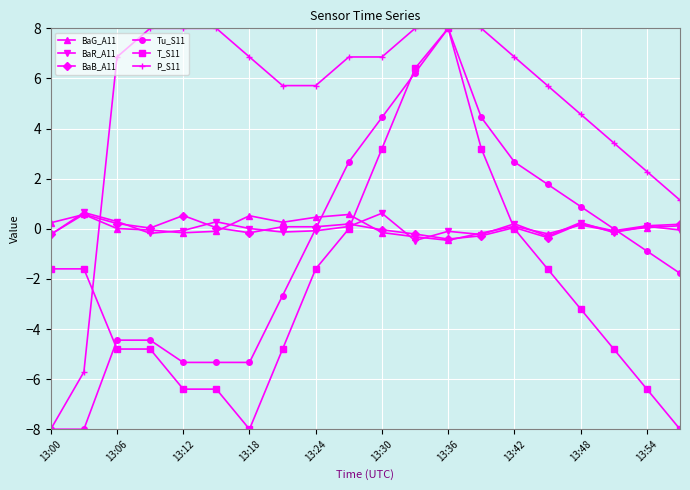

How many values in the T_S11 series are below -1?

14